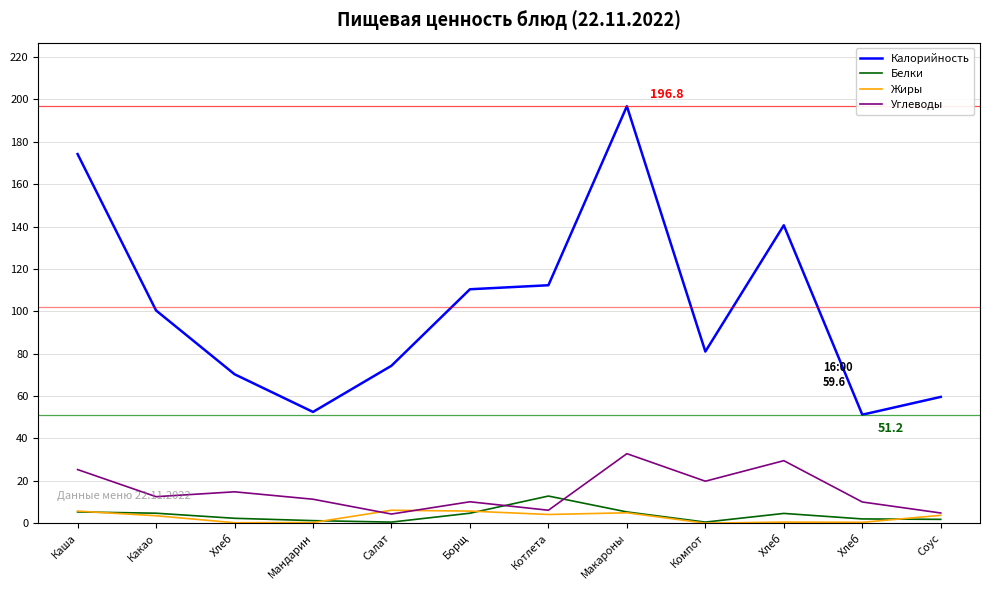

Reading left to right, what are all the values shown in this chart?

Калорийность: 174.2	100.4	70.3	52.5	74.3	110.4	112.3	196.8	81.0	140.6	51.2	59.6
Белки: 5.3	4.7	2.3	1.2	0.5	4.7	12.8	5.3	0.5	4.6	2.0	1.8
Жиры: 5.7	3.5	0.2	0.3	6.1	5.7	4.1	4.9	0.0	0.5	0.4	3.7
Углеводы: 25.3	12.5	14.8	11.3	4.3	10.1	6.1	32.8	19.8	29.5	10.0	4.8